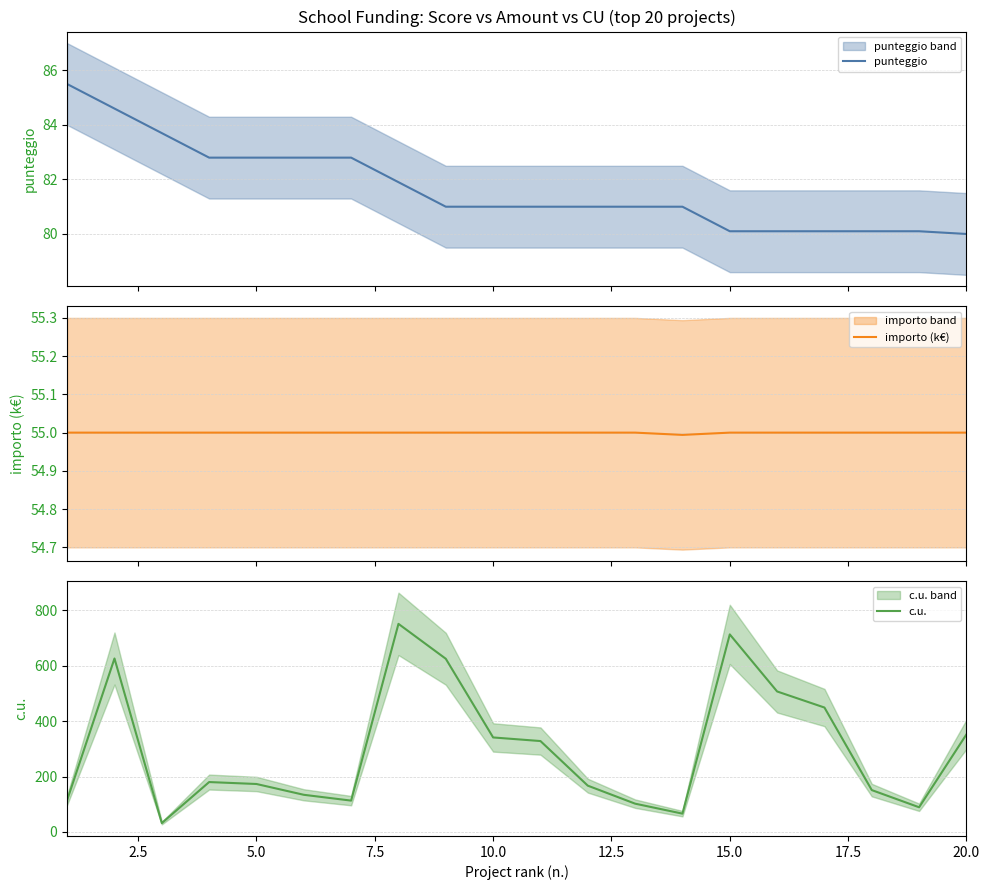

What is the lowest value of the importo (k€) series?

55.0